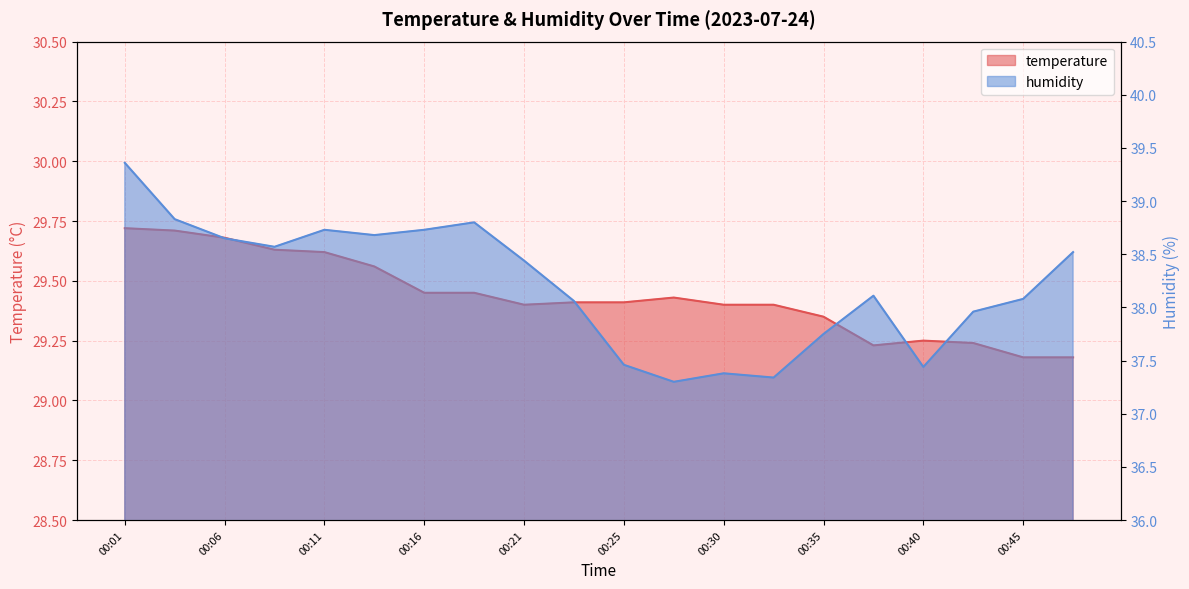

Which series has the largest total across all categories?

humidity